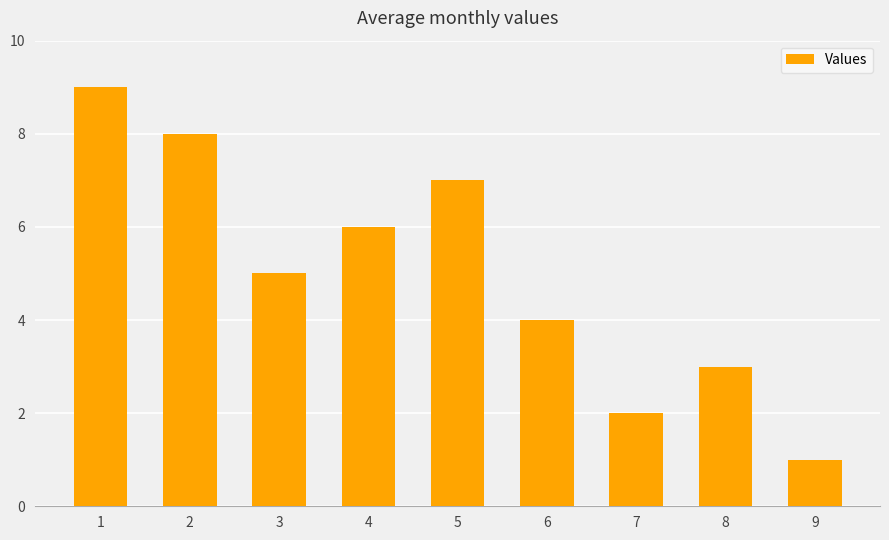

What is the value of the 9th bar from the left?

1